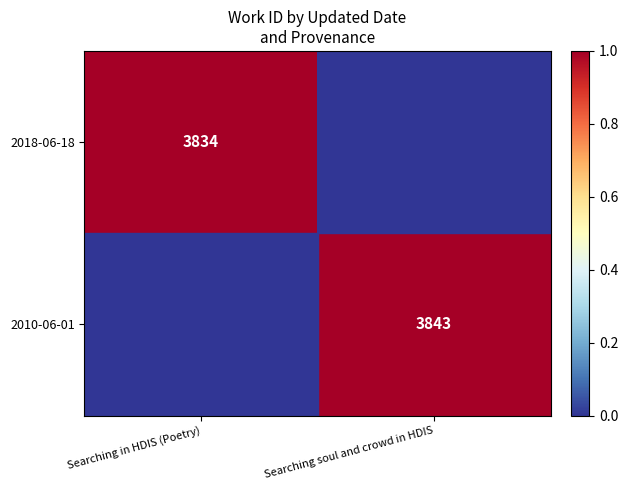

The value of 2010-06-01 at Searching soul and crowd in HDIS is 3843. True or false?

True